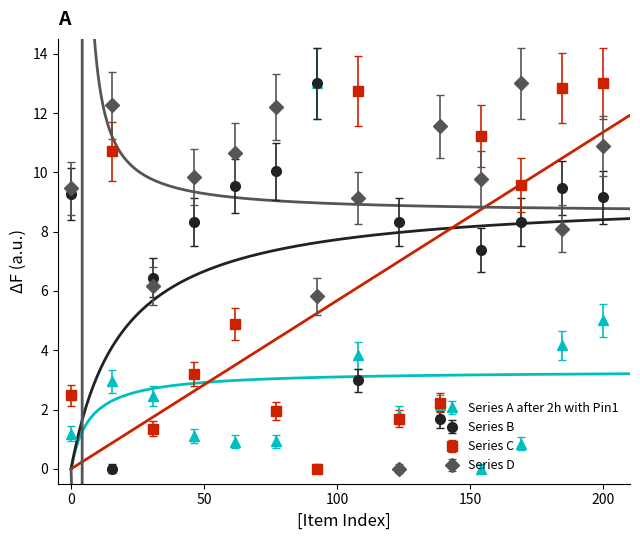

What is the highest value of the Series D series?

13.0